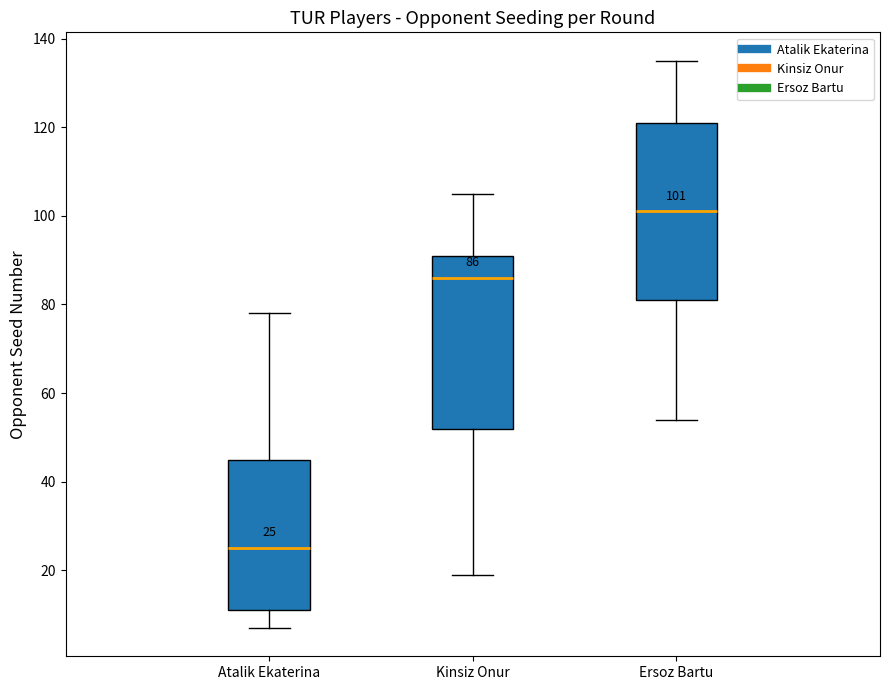

Which box has the lowest median line?

Atalik Ekaterina